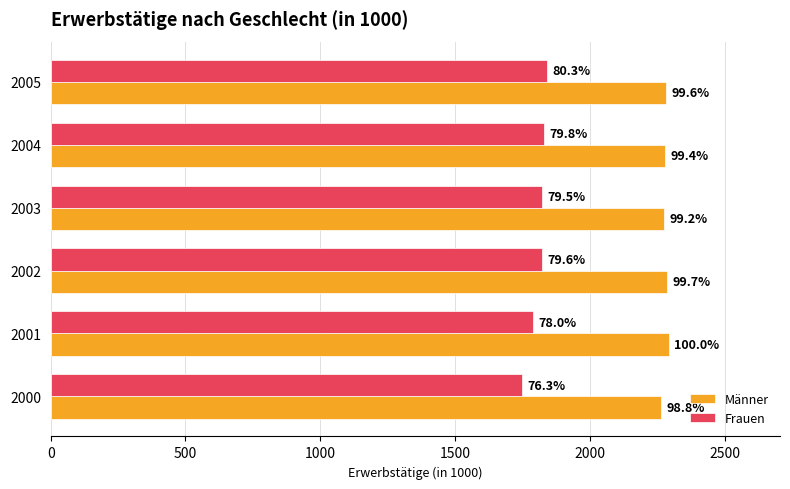

What are all the series names shown in the legend?

Männer, Frauen